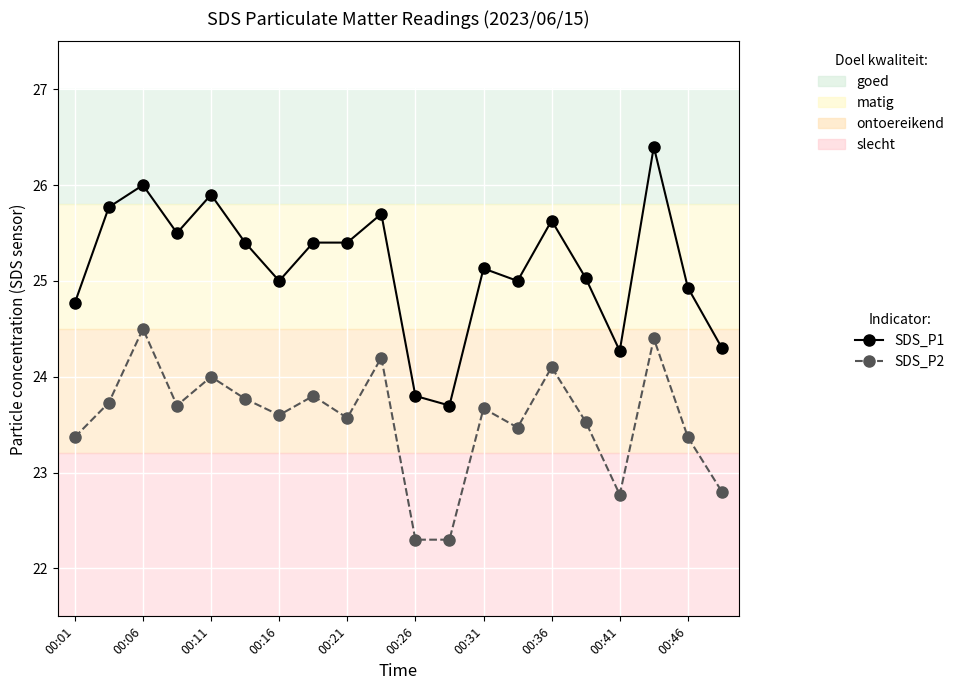

List the series in order of their overall mean, highest first.

SDS_P1, SDS_P2